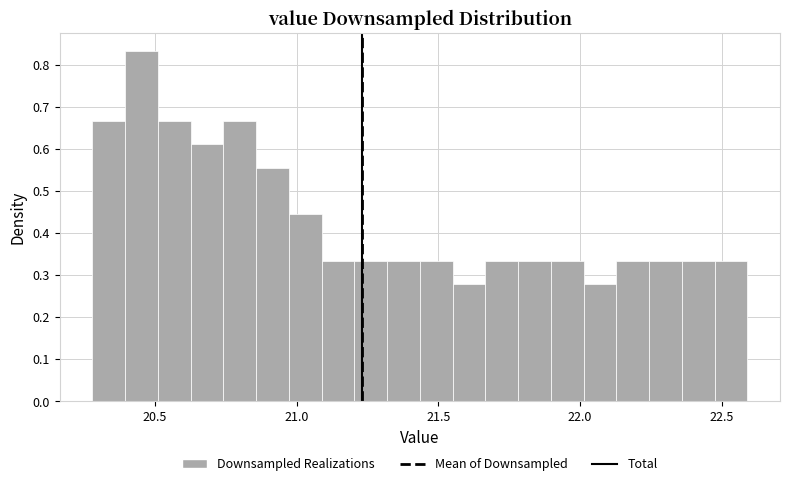

Around what value on the x-axis is the tallest bar? Give the approximate position of its centre, as read against the axis.

20.45